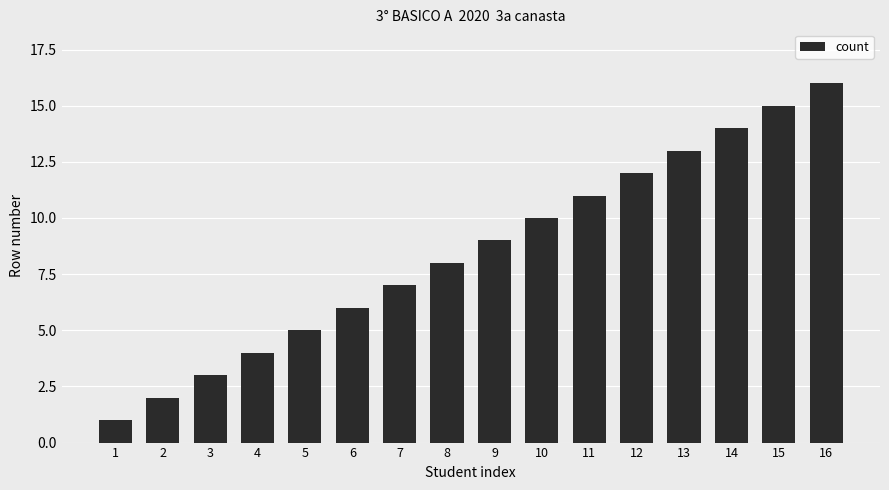

Are the bars horizontal?

No